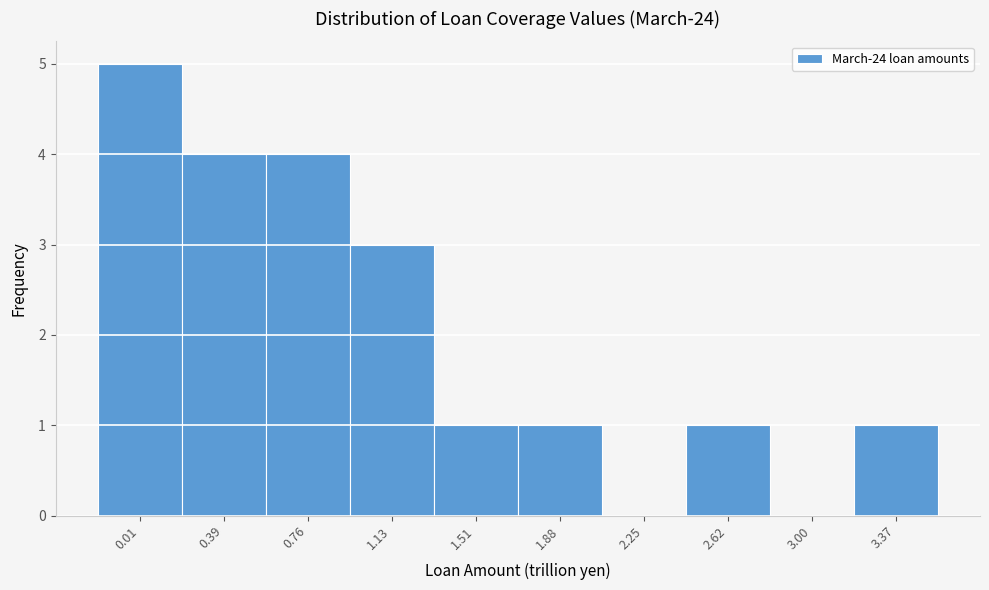

Reading left to right, transcribe all the data shown in this chart.

0.01=5	0.39=4	0.76=4	1.13=3	1.51=1	1.88=1	2.25=0	2.62=1	3.00=0	3.37=1